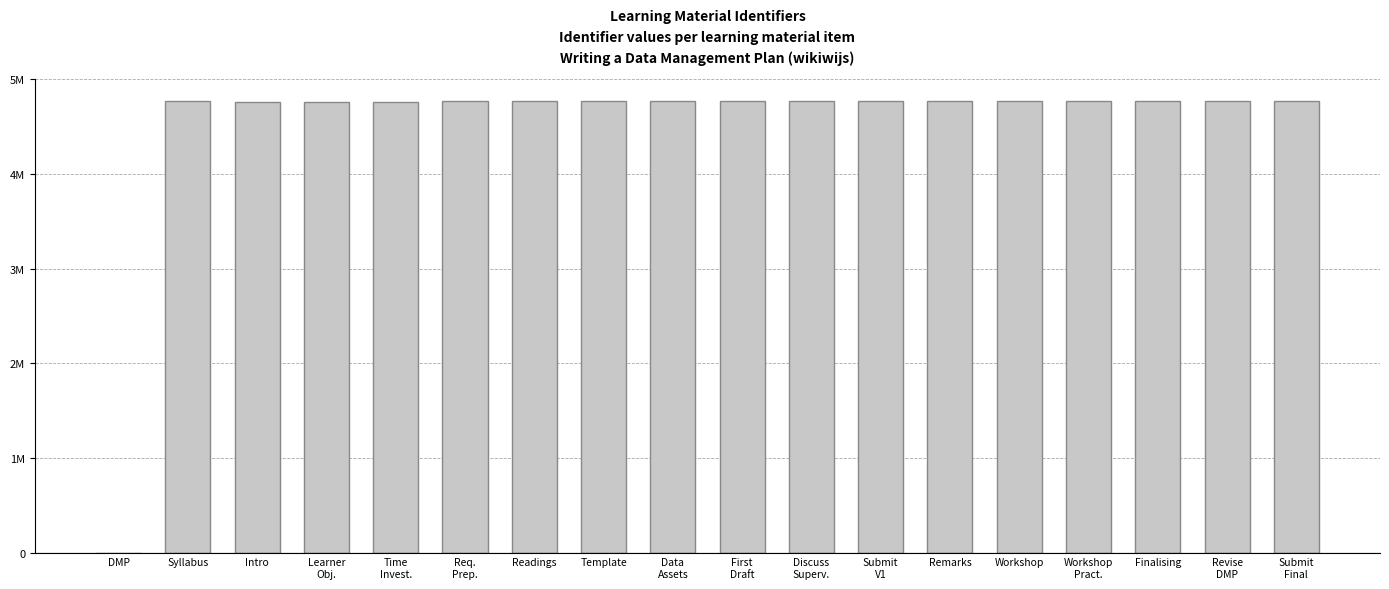

The chart shows a value of 4767864 at Remarks. True or false?

True